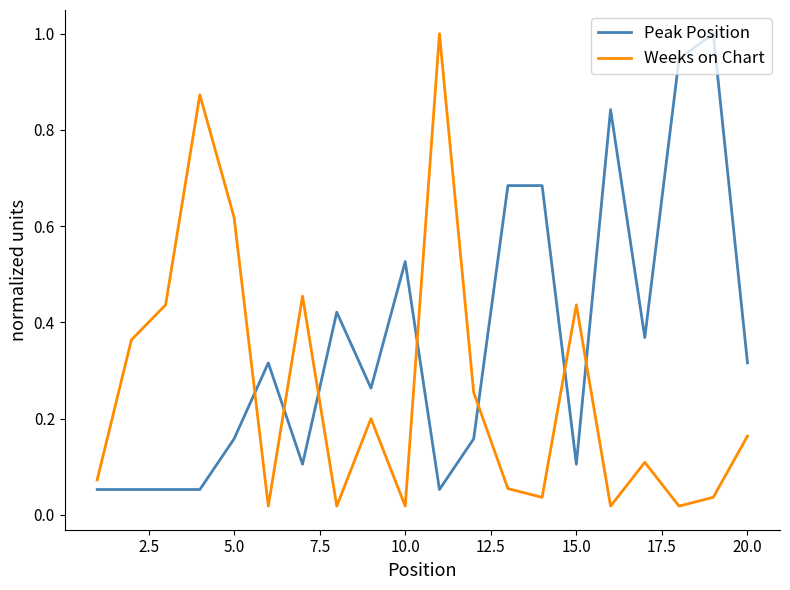

What is the maximum value shown in the chart?

1.0